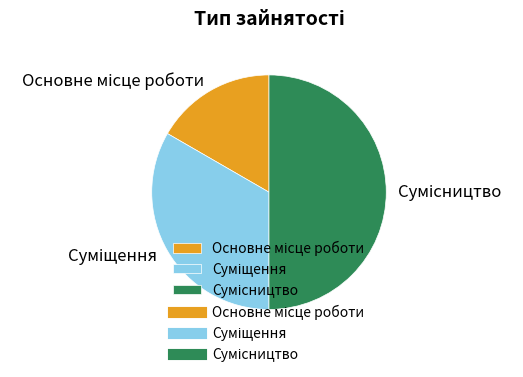

Which slice is the largest?

Сумісництво